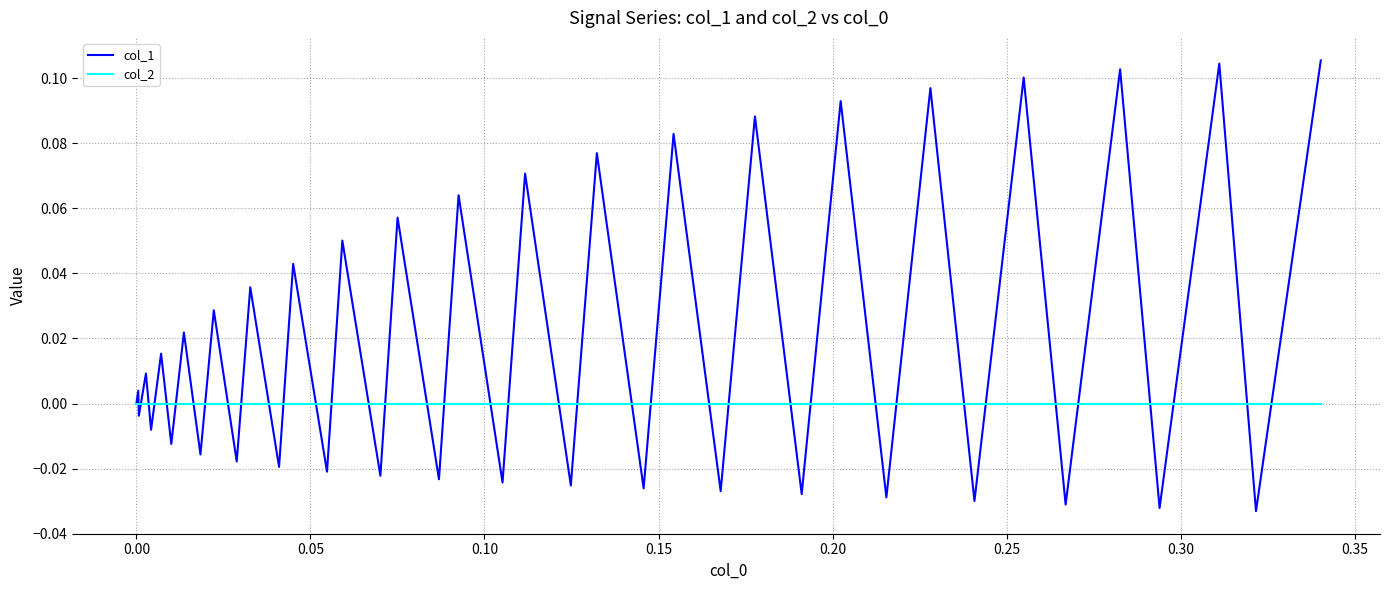

Which series has the widest spread of values?

col_1